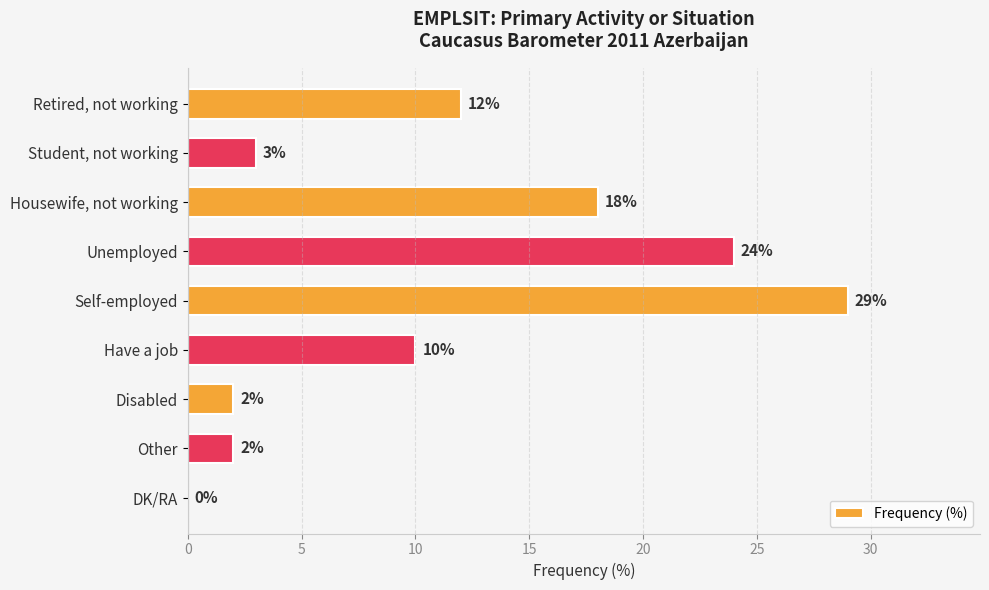

What is the average value?

11